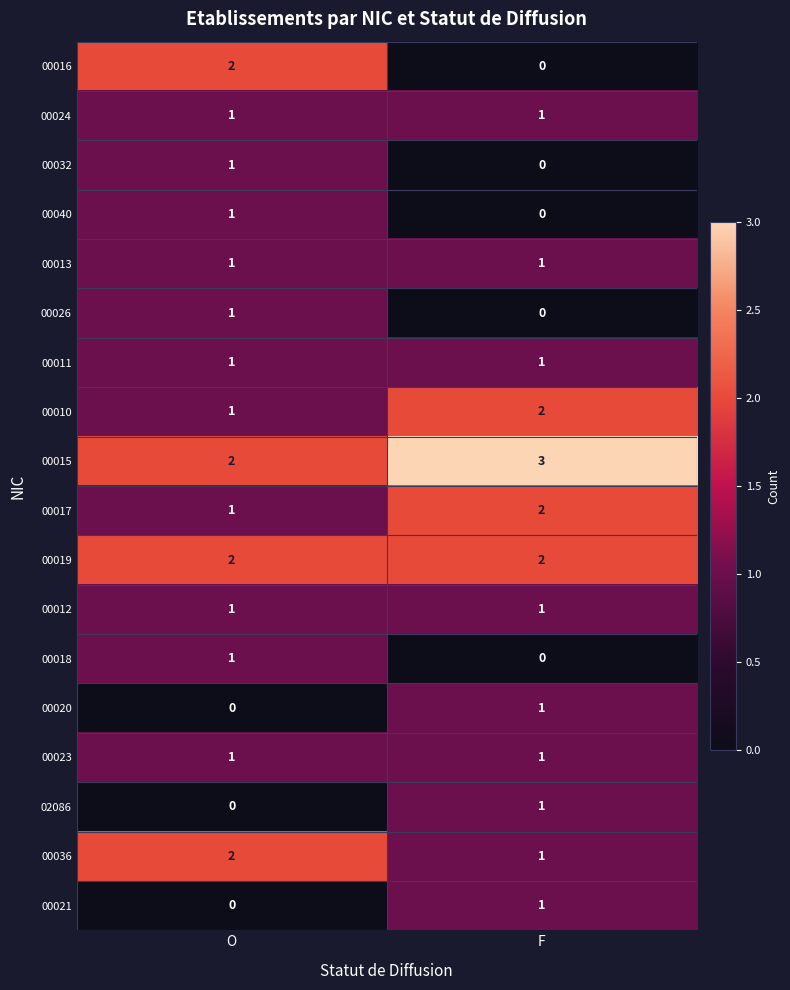

Count the number of categories in the chart.

2